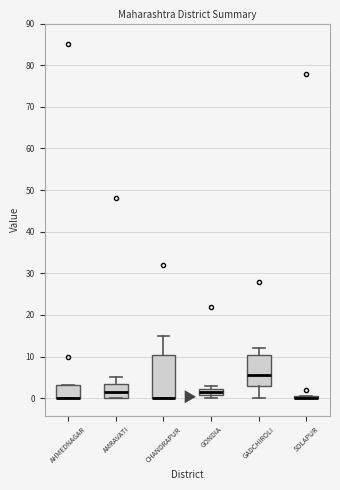

Where does the median line of the box for AMRAVATI sit on the y-axis? The values are not printed on the chart, so give them approximately, as read against the axis.

2